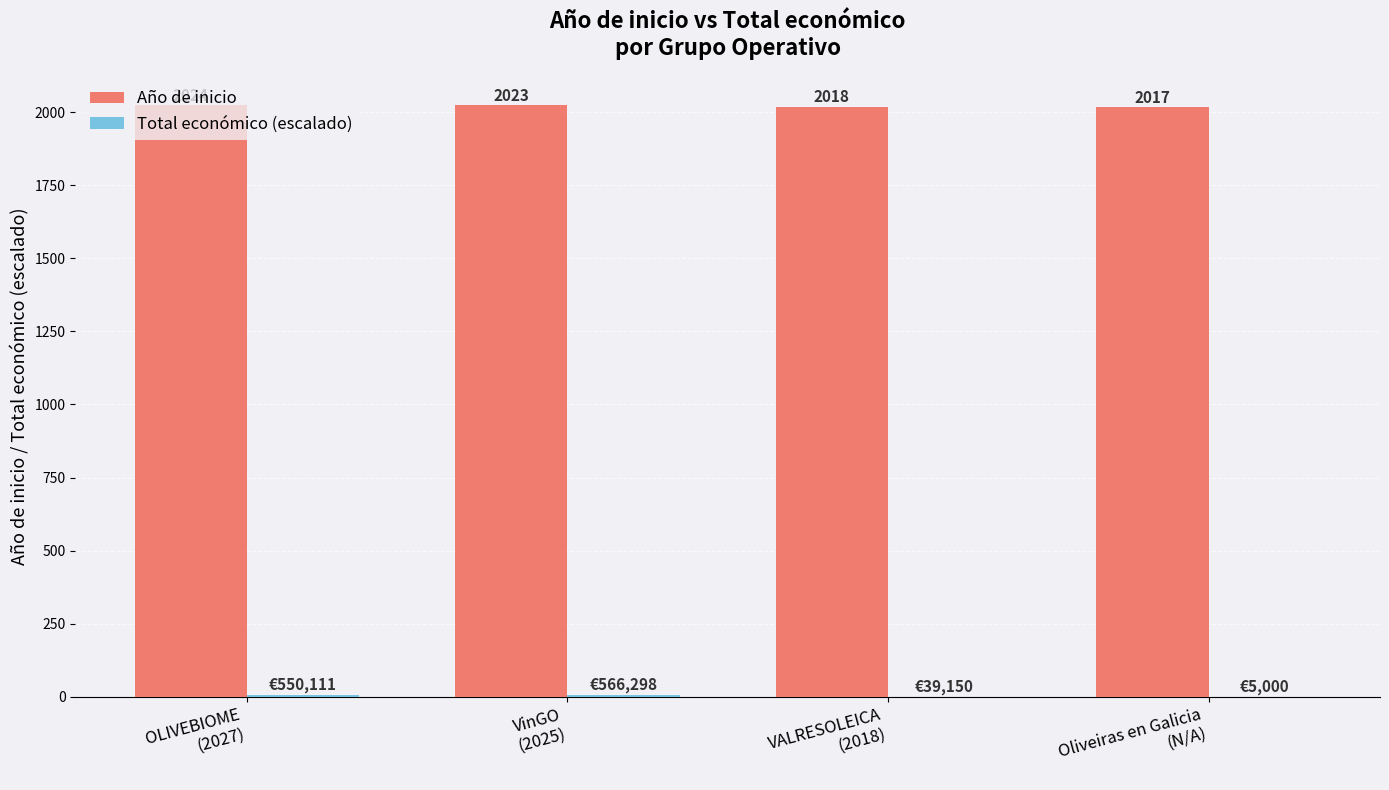

What is the sum of all Año de inicio values?

8082.0